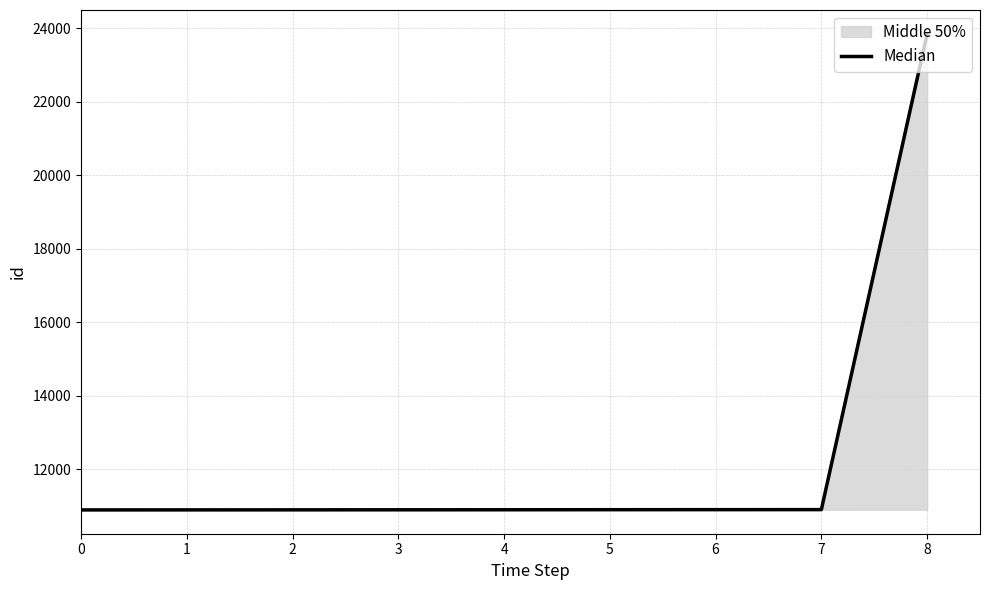

What is the difference between the second highest and minimum values?

8